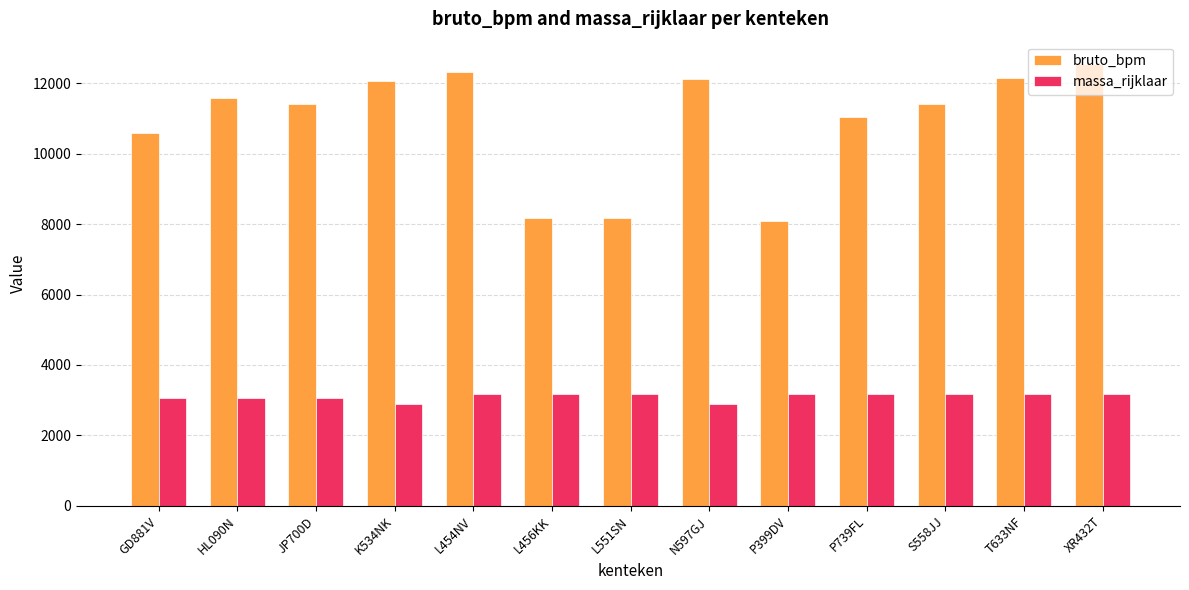

Which series has the largest range (max minus min)?

bruto_bpm